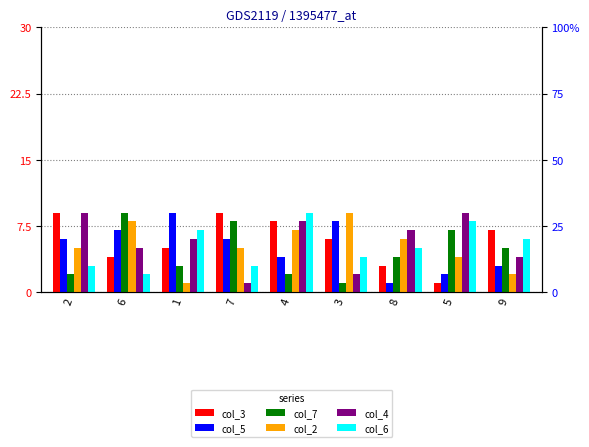

Reading right to left, what are all the values shown in this chart?

col_3: 7	1	3	6	8	9	5	4	9
col_5: 3	2	1	8	4	6	9	7	6
col_7: 5	7	4	1	2	8	3	9	2
col_2: 2	4	6	9	7	5	1	8	5
col_4: 4	9	7	2	8	1	6	5	9
col_6: 6	8	5	4	9	3	7	2	3